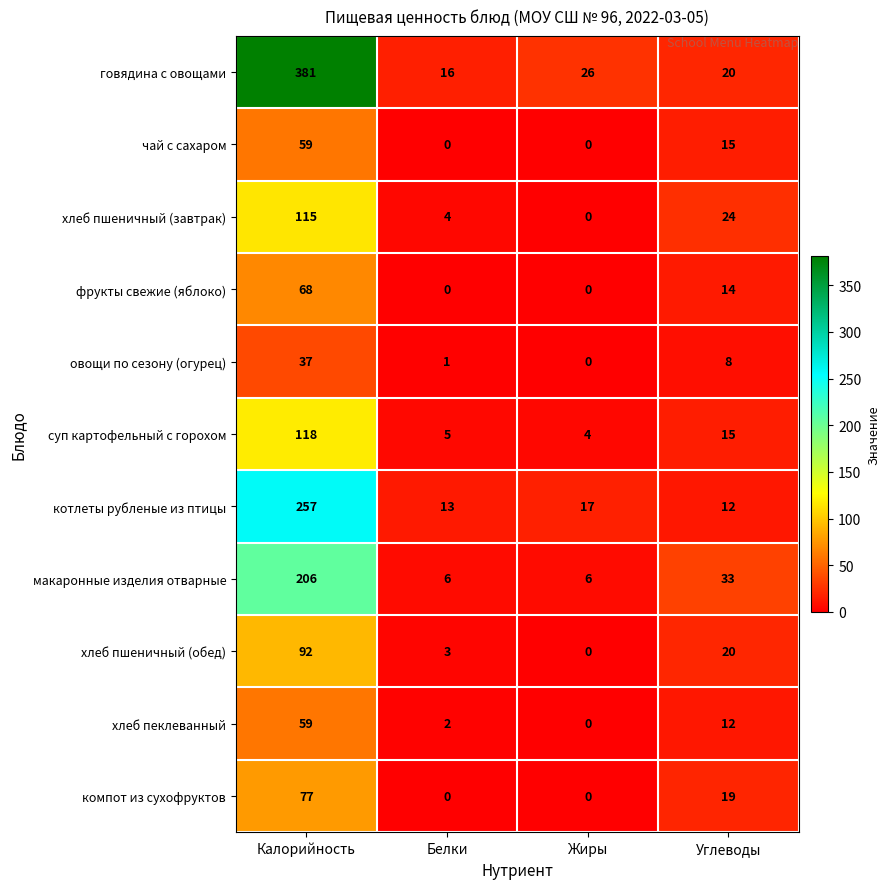

What is the difference between the maximum and second lowest values in the хлеб пшеничный (обед) series?

89